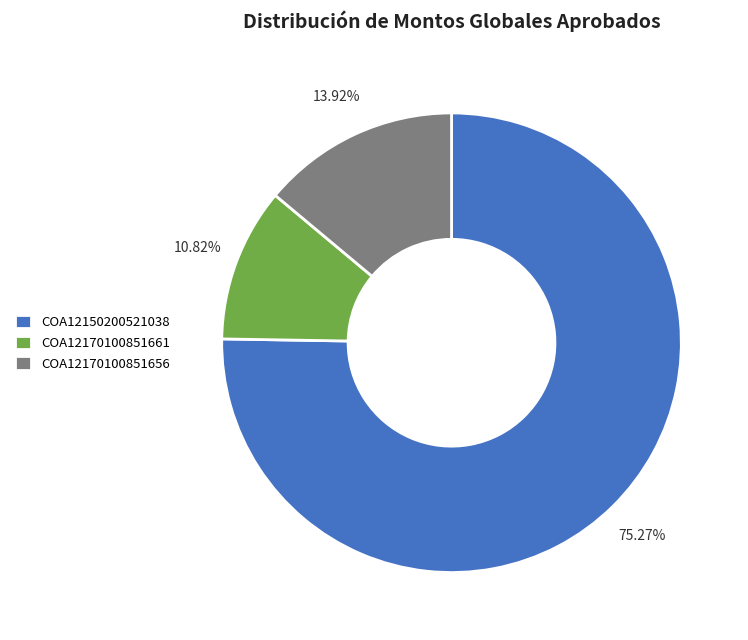

Which slice is the smallest?

COA12170100851661